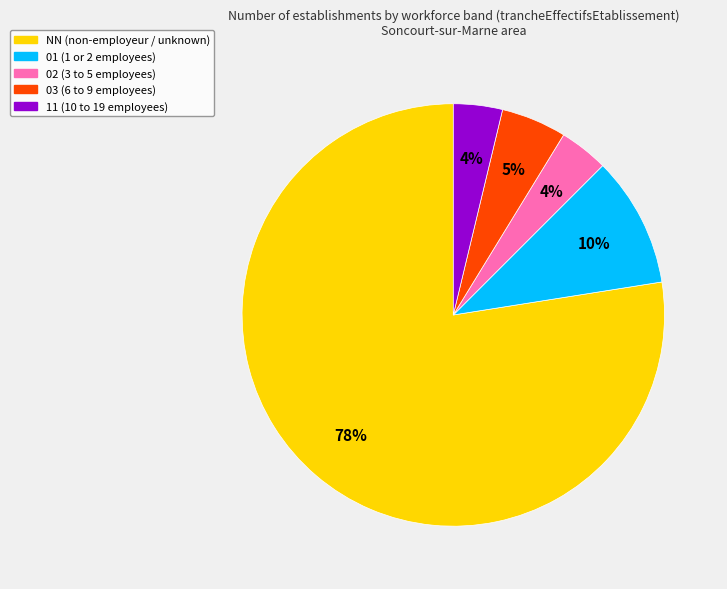

Does any single category account for the majority?

Yes